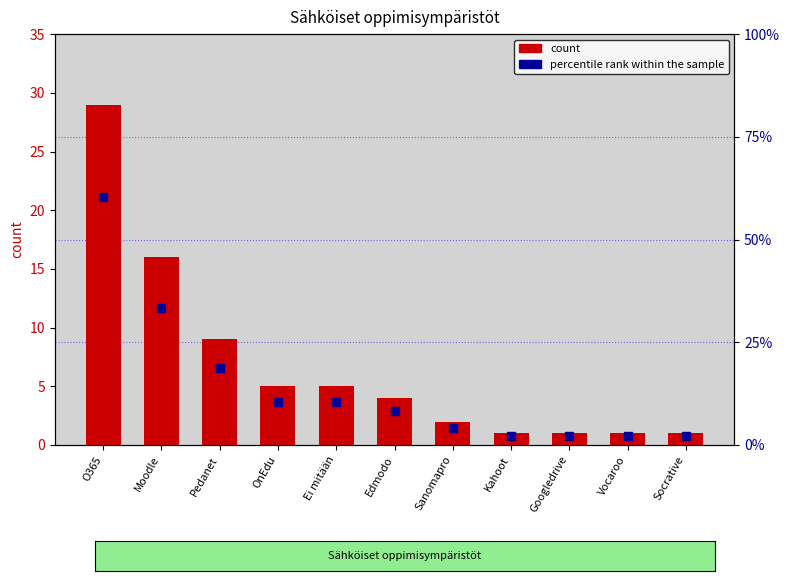

The value of count at O365 is 47.9. True or false?

False